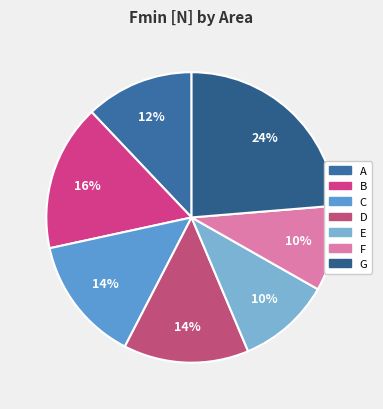

Do C and A together represent more than half of the pie?

No